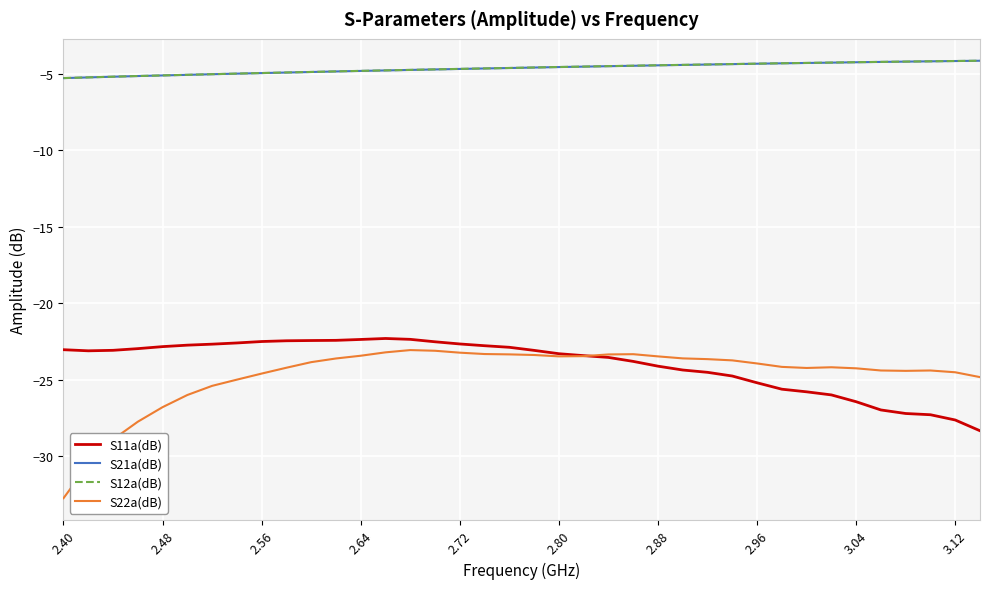

What is the maximum value for S22a(dB)?

-23.1